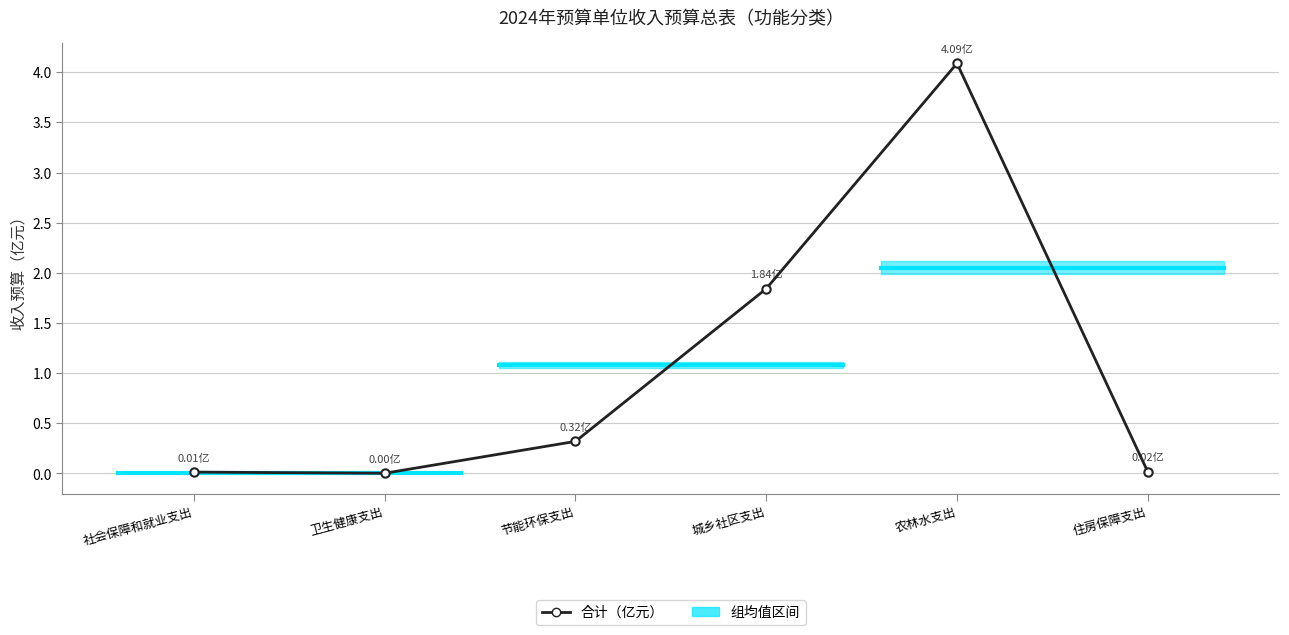

What is the greatest value displayed?

4.1